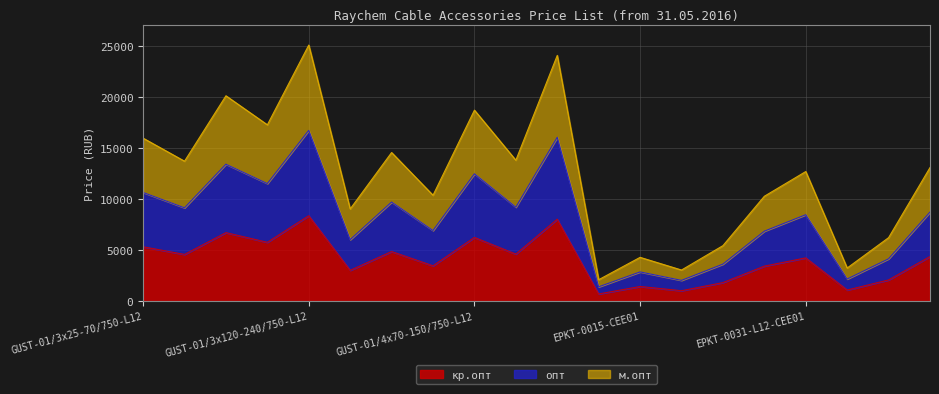

How many data points in кр.опт are above 4360?

9